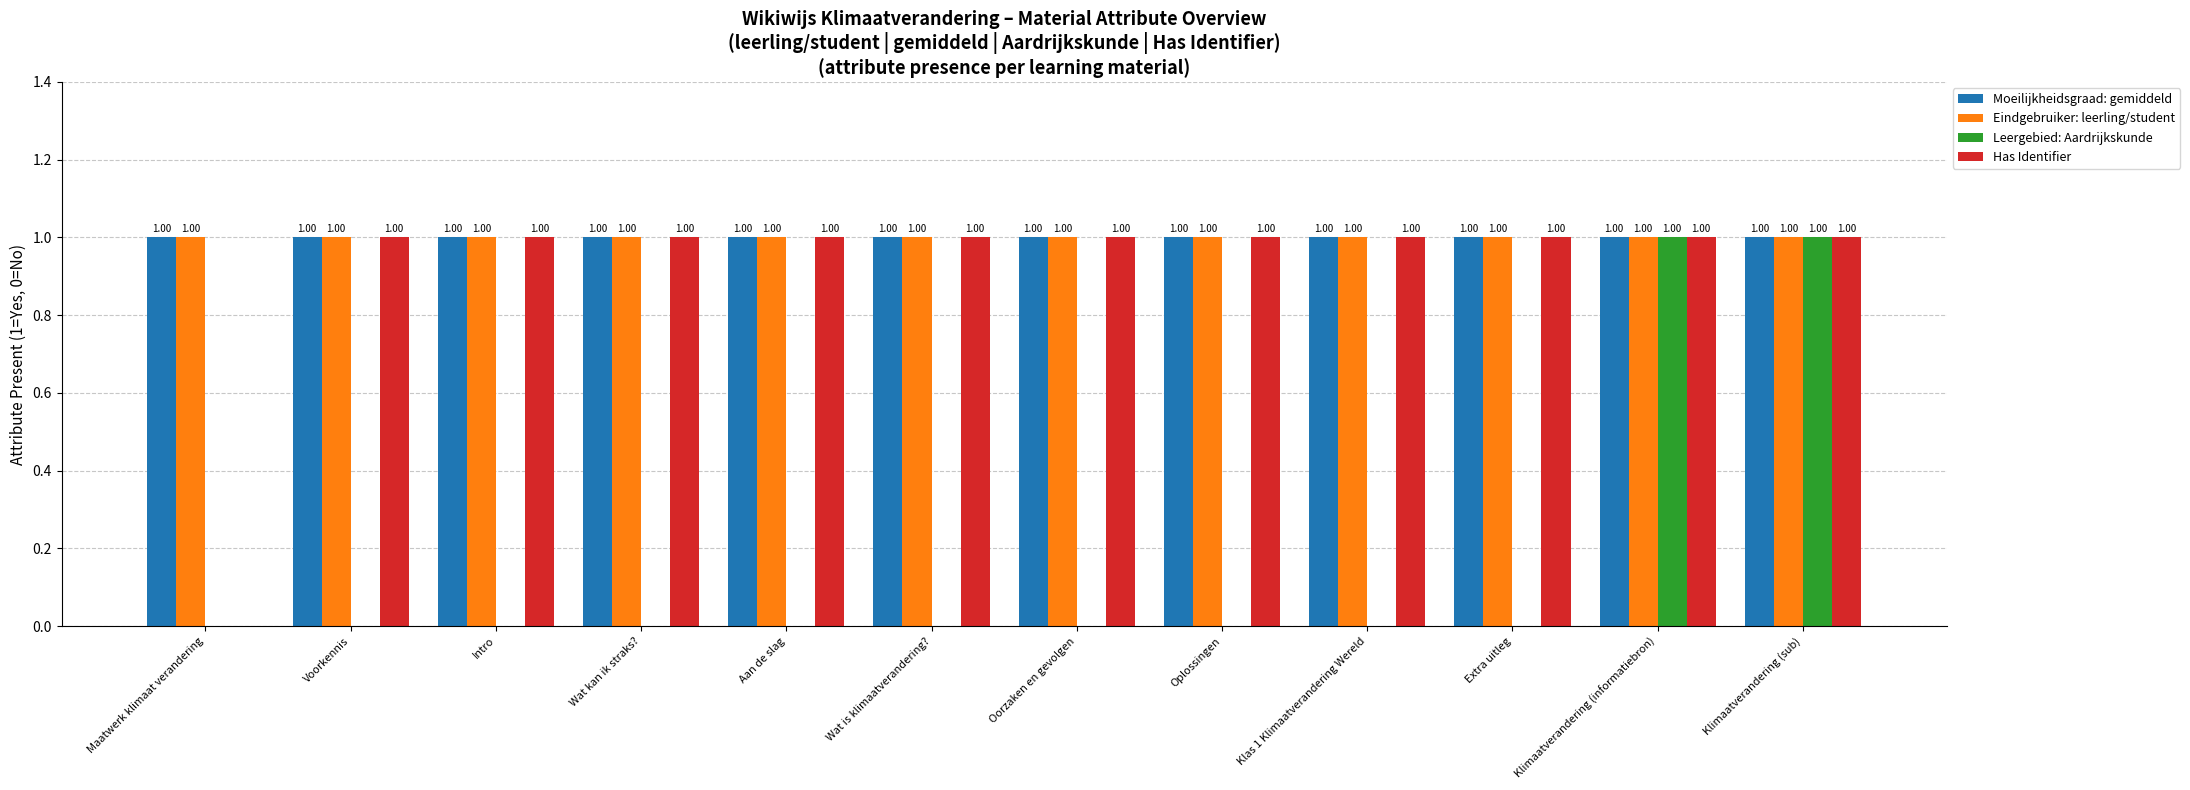

True or false: Leergebied: Aardrijkskunde has a value of 1 at Klas 1 Klimaatverandering Wereld.

False